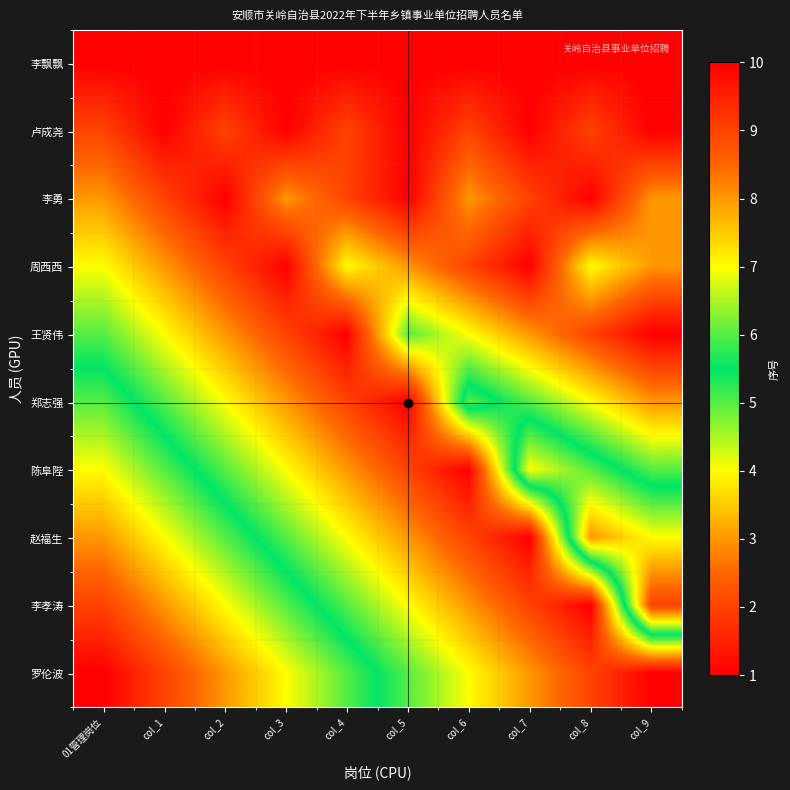

Which label corresponds to the largest value in the chart?

01管理岗位